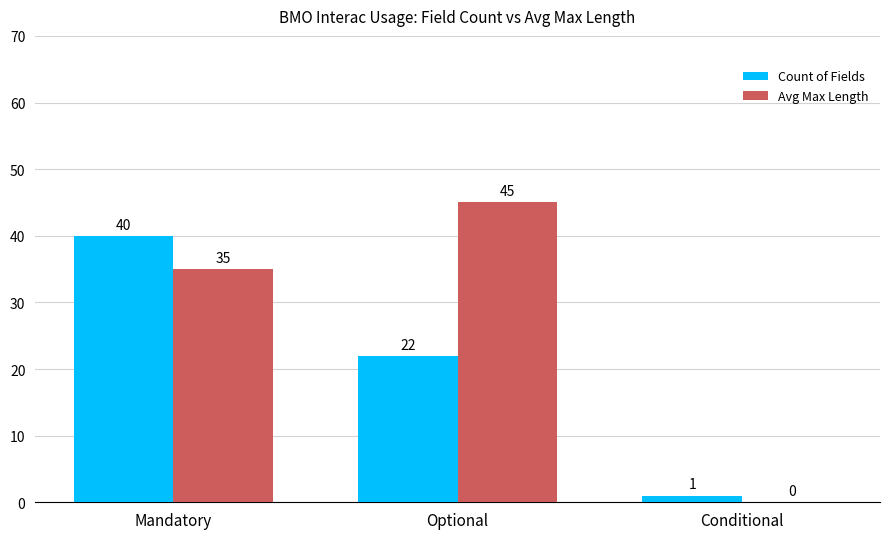

Between Mandatory and Conditional, which series saw the biggest shift?

Count of Fields